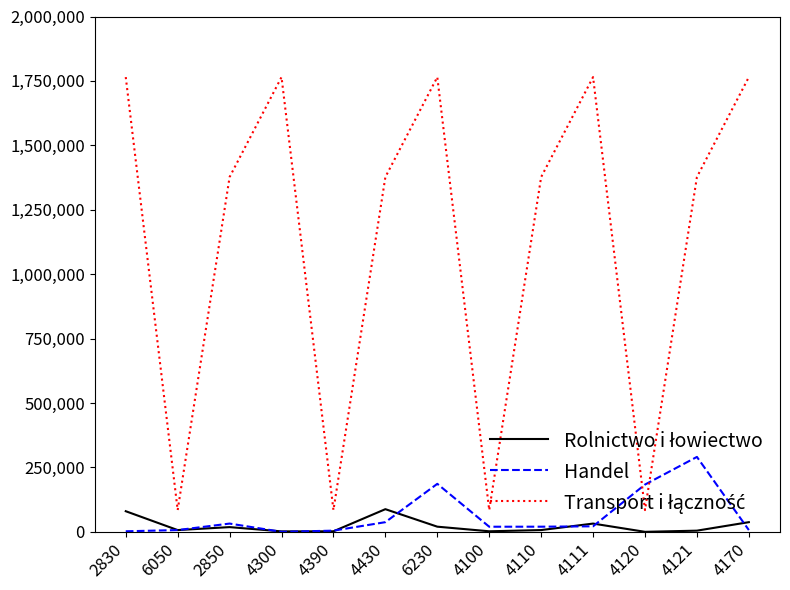

Which series changed the most between 2850 and 4121?

Handel